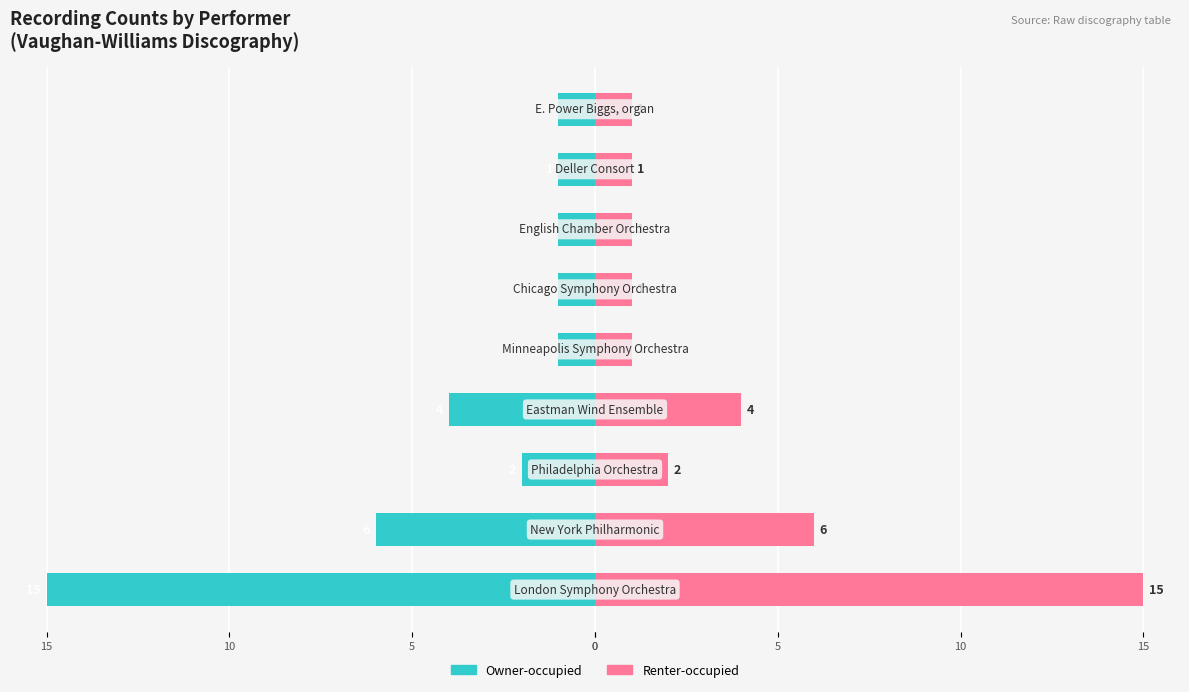

What is the maximum value shown in the chart?

15